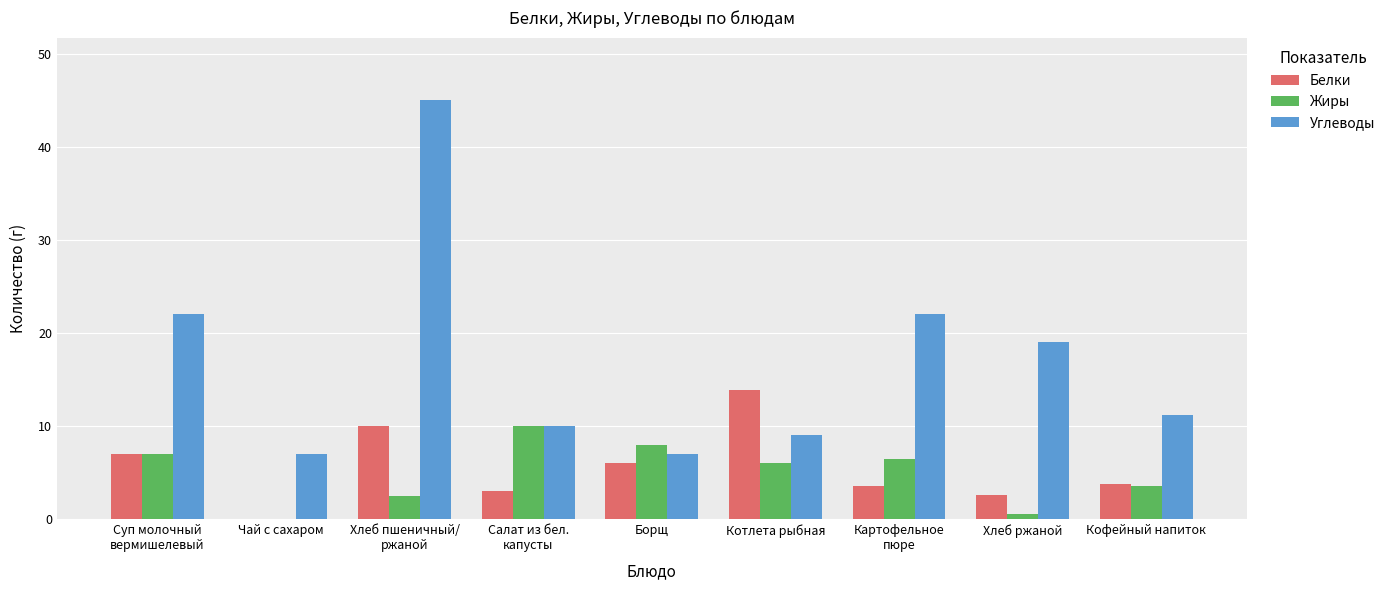

The Белки series shows 3.8 at Кофейный напиток. True or false?

True